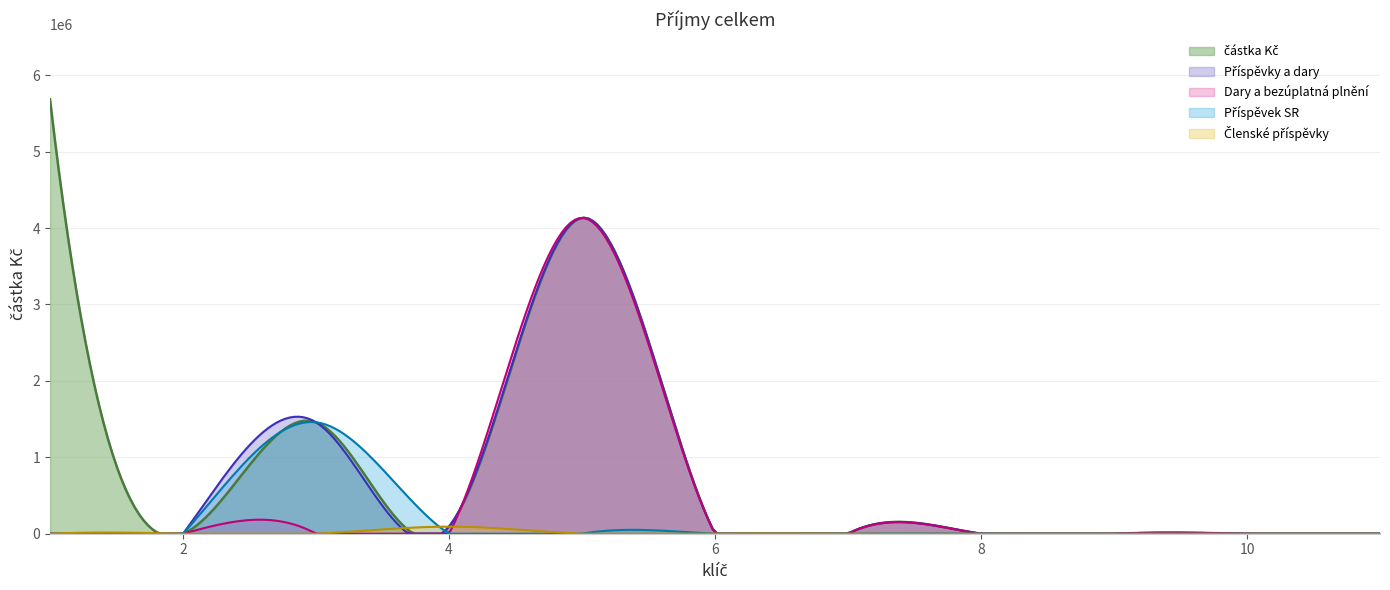

Does the chart display data point markers on the line(s)?

No